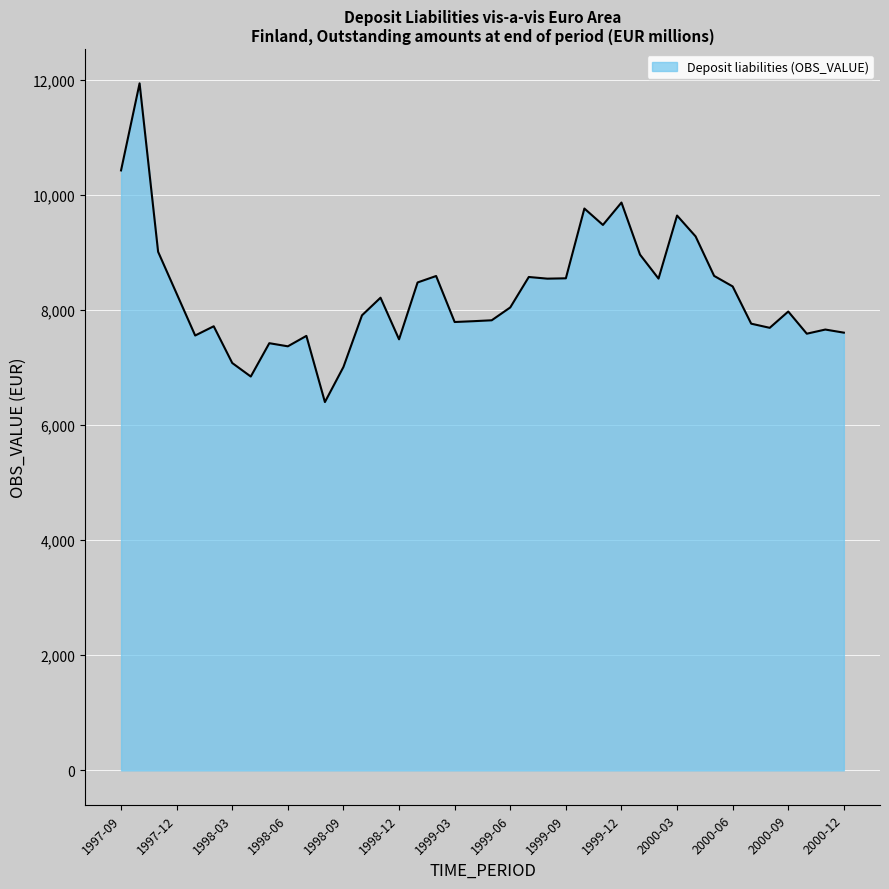

What is the greatest value displayed?

11933.1